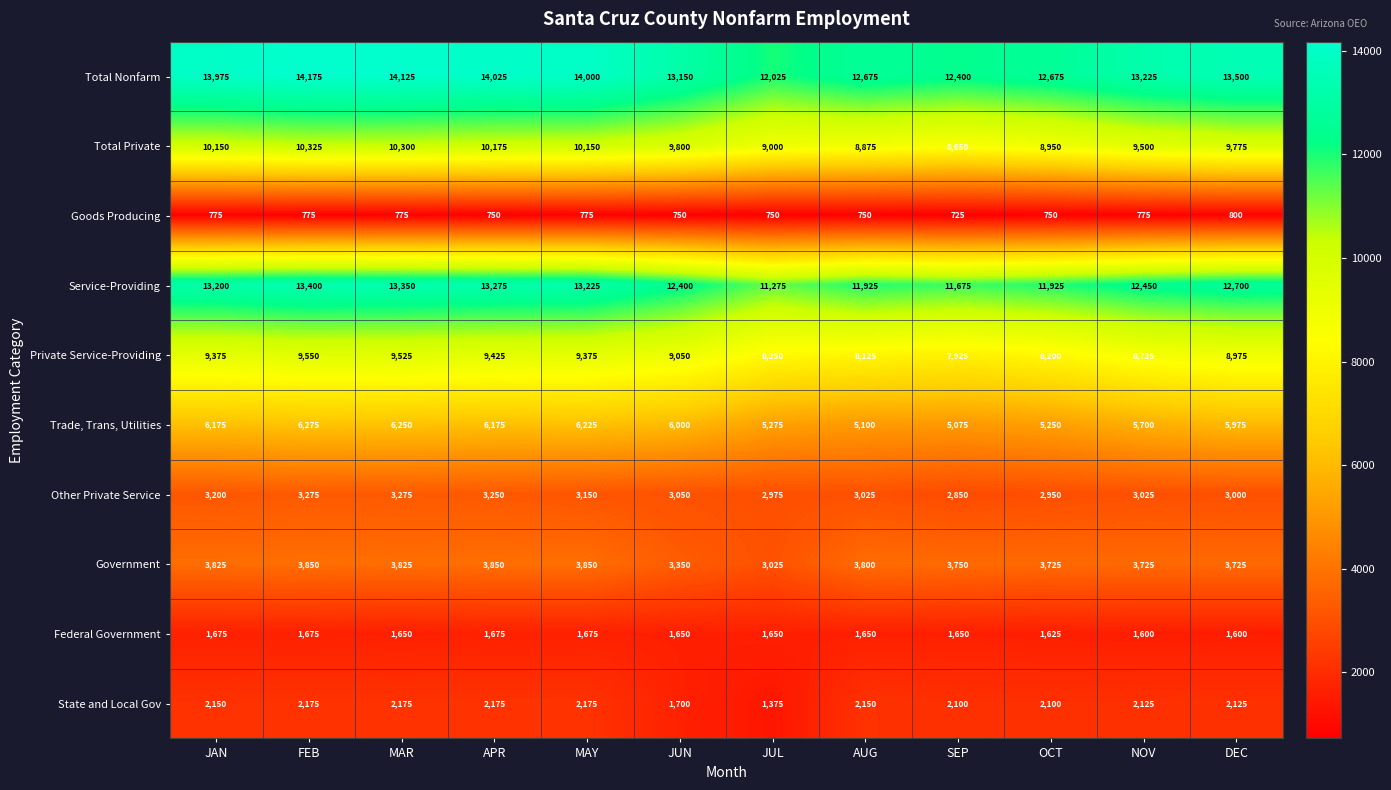

Is it true that Service-Providing equals 13275 at APR?

True